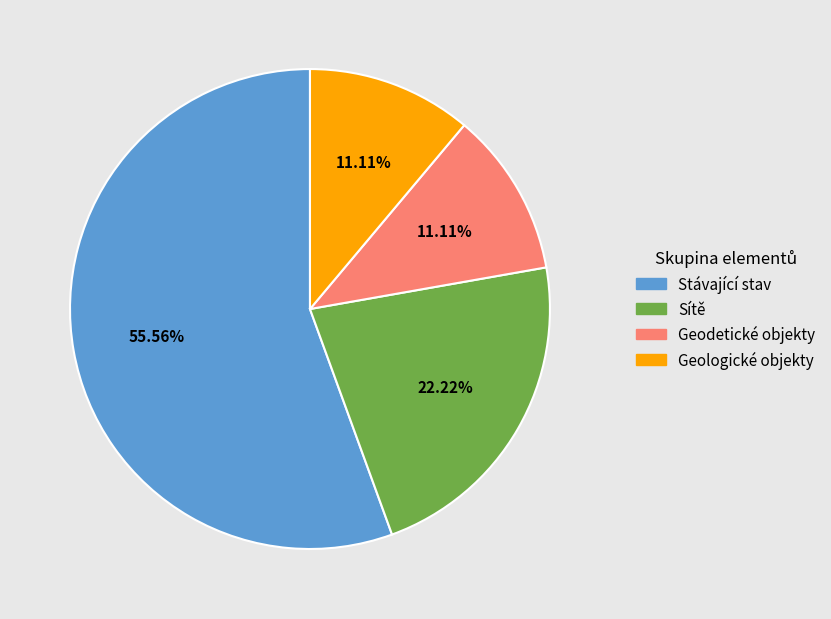

Combined, what portion of the pie is Stávající stav and Sítě?

77.8%